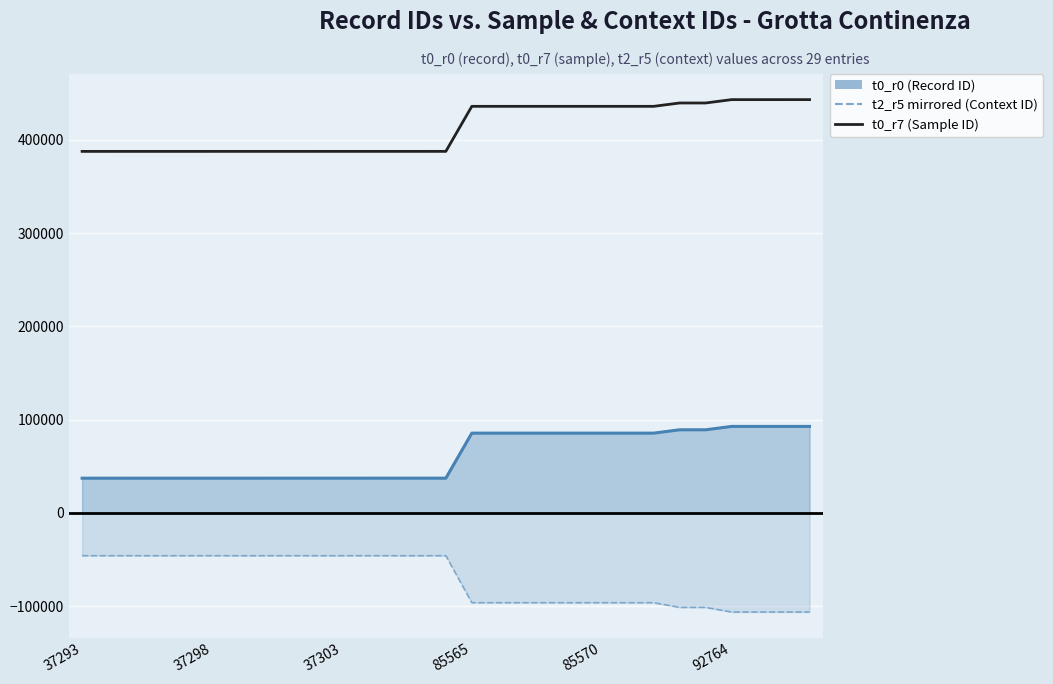

Which has a higher value, 26 or 10?

26